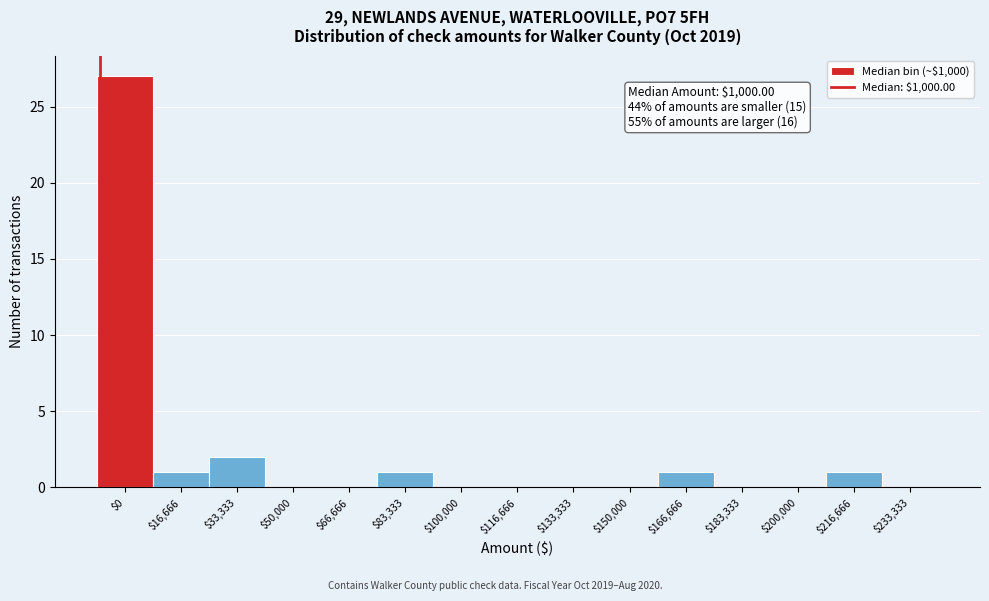

What is the maximum value shown in the chart?

27